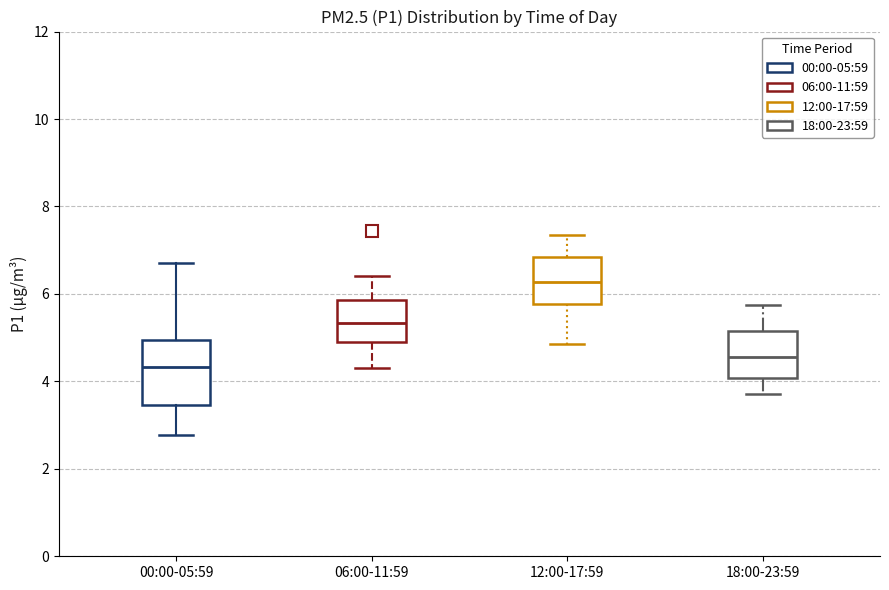

Reading left to right, read every box against the y-axis: the position of its median line, the range the box covers, and the ends of its whiskers. The values are not printed on the chart, so give them approximately, as read against the axis.

00:00-05:59: median 4.4, box 3.4 to 5.0, whiskers 2.8 to 6.8
06:00-11:59: median 5.4, box 4.8 to 5.8, whiskers 4.4 to 6.4
12:00-17:59: median 6.2, box 5.8 to 6.8, whiskers 4.8 to 7.4
18:00-23:59: median 4.6, box 4.0 to 5.2, whiskers 3.8 to 5.8